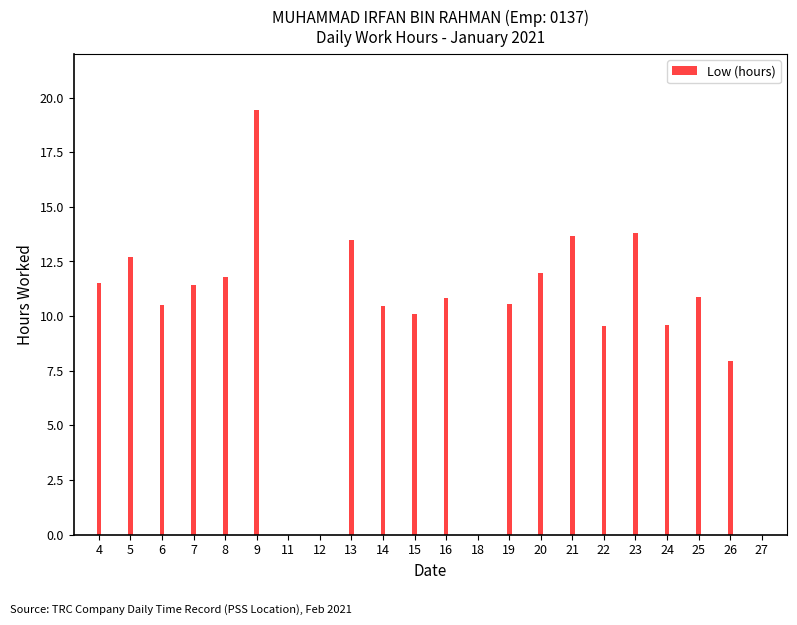

Reading right to left, extract all data points from this chart.

27=0.0	26=7.9	25=10.8	24=9.6	23=13.8	22=9.5	21=13.7	20=11.9	19=10.6	18=0.0	16=10.8	15=10.1	14=10.5	13=13.5	12=0.0	11=0.0	9=19.4	8=11.8	7=11.4	6=10.5	5=12.7	4=11.5